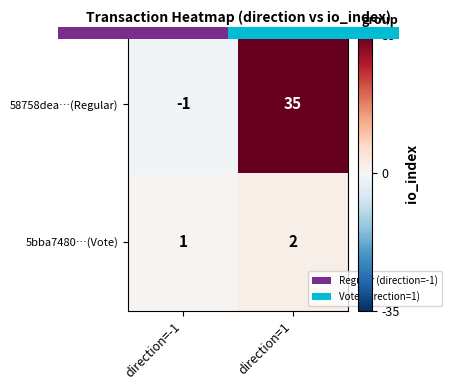

Reading left to right, transcribe all the data shown in this chart.

58758dea…(Regular): -1	35
5bba7480…(Vote): 1	2